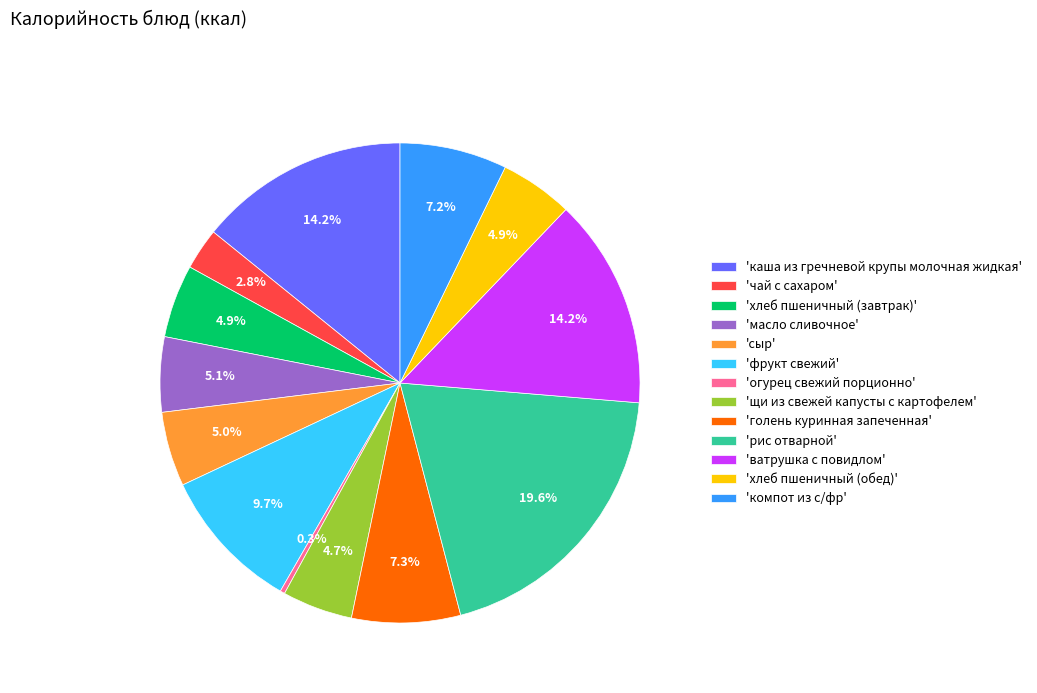

What is the smallest slice in the pie chart?

'огурец свежий порционно'